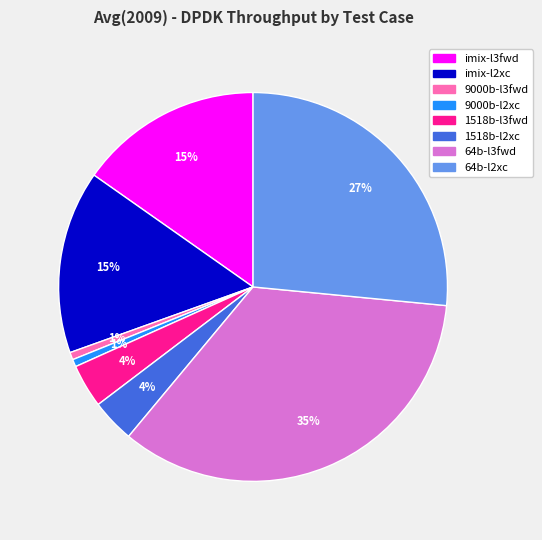

Count the number of slices in the pie.

8